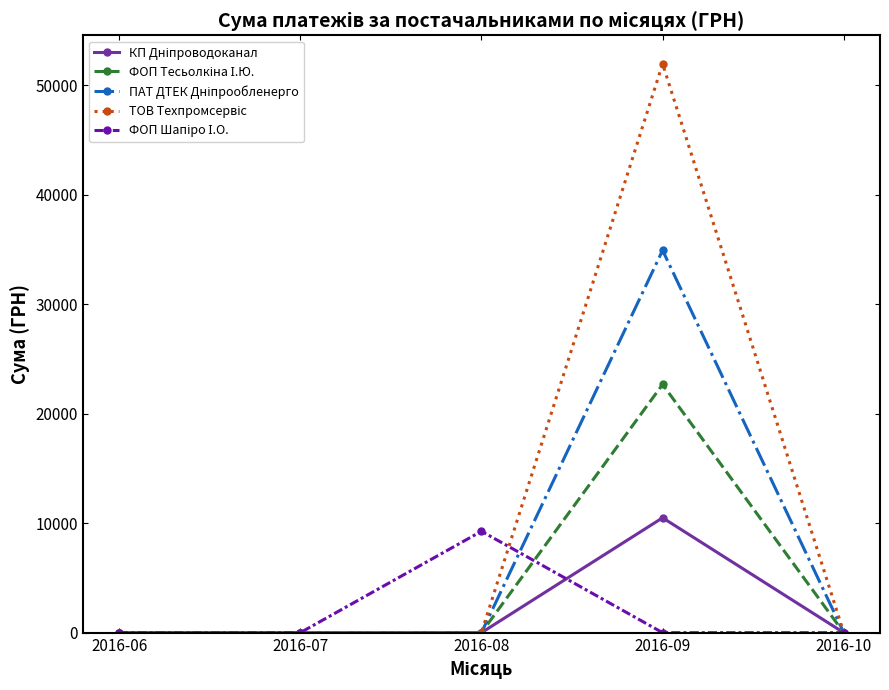

At which category is the sum across all series the highest?

2016-09